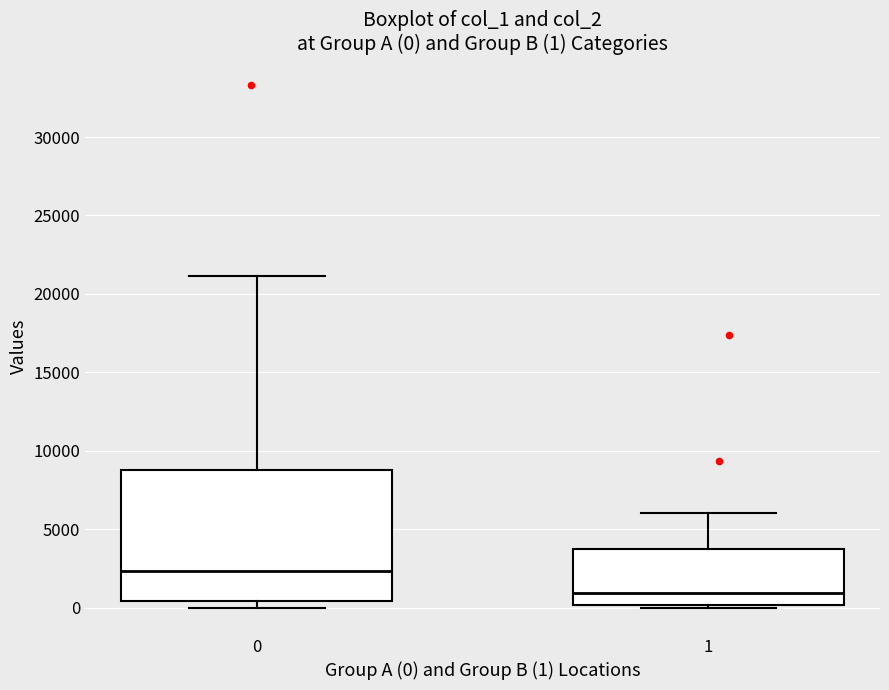

Comparing the boxes themselves (not the whiskers), which one is the tallest?

0